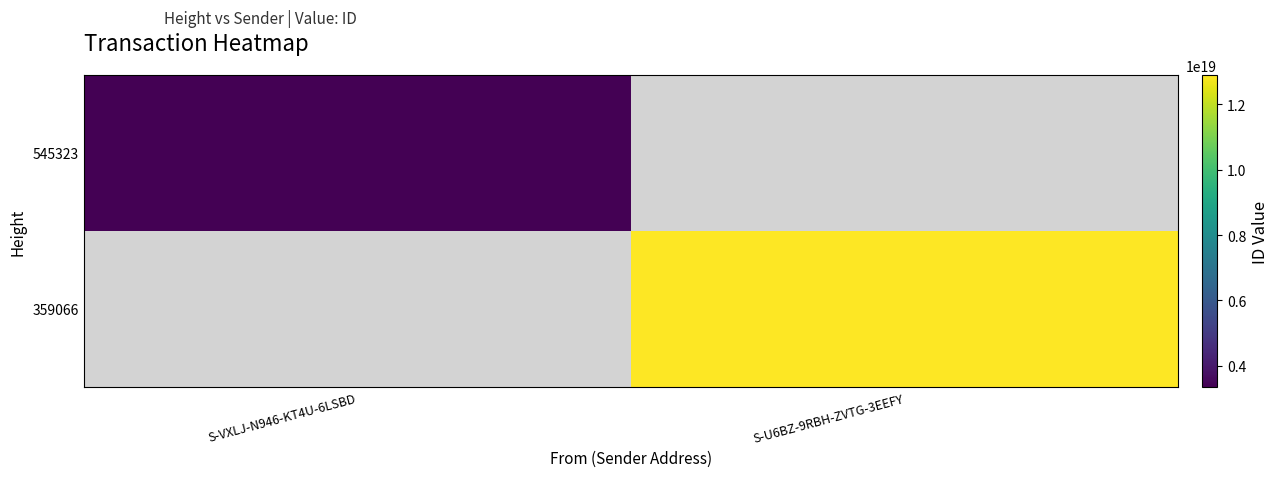

How many distinct data groups are displayed?

2